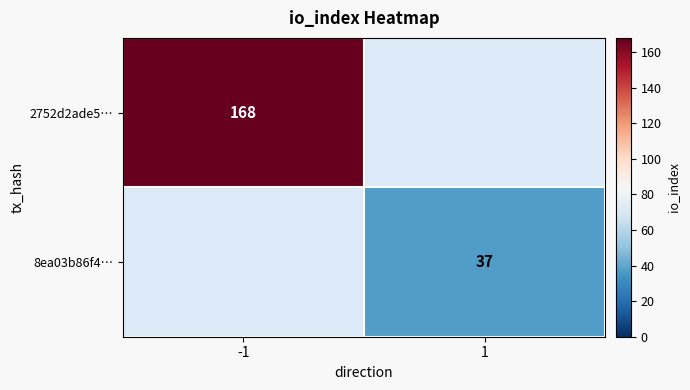

The 8ea03b86f4… series shows 18.2 at 1. True or false?

False